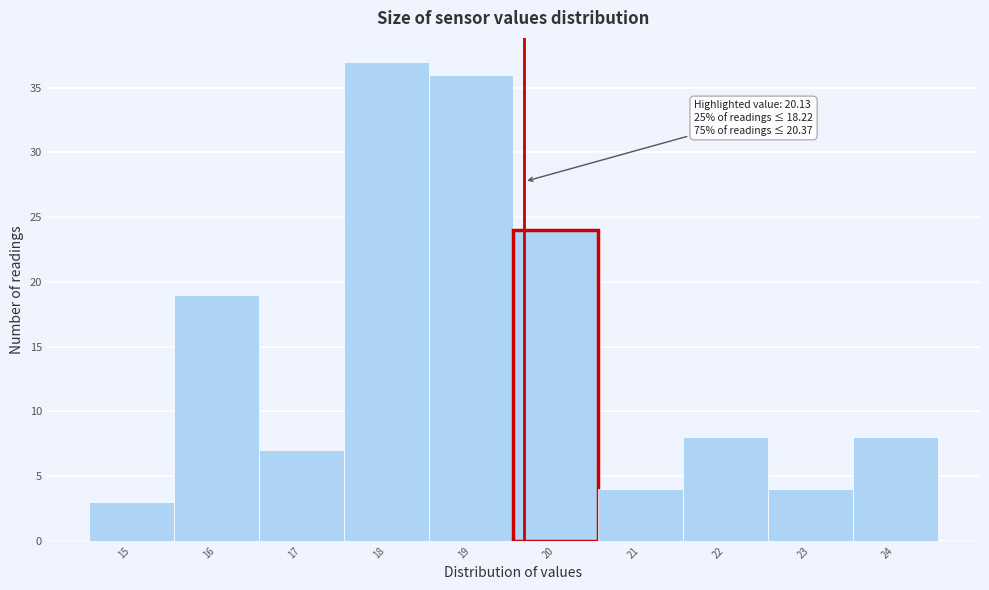

Reading right to left, what are all the values shown in this chart?

8	4	8	4	24	36	37	7	19	3